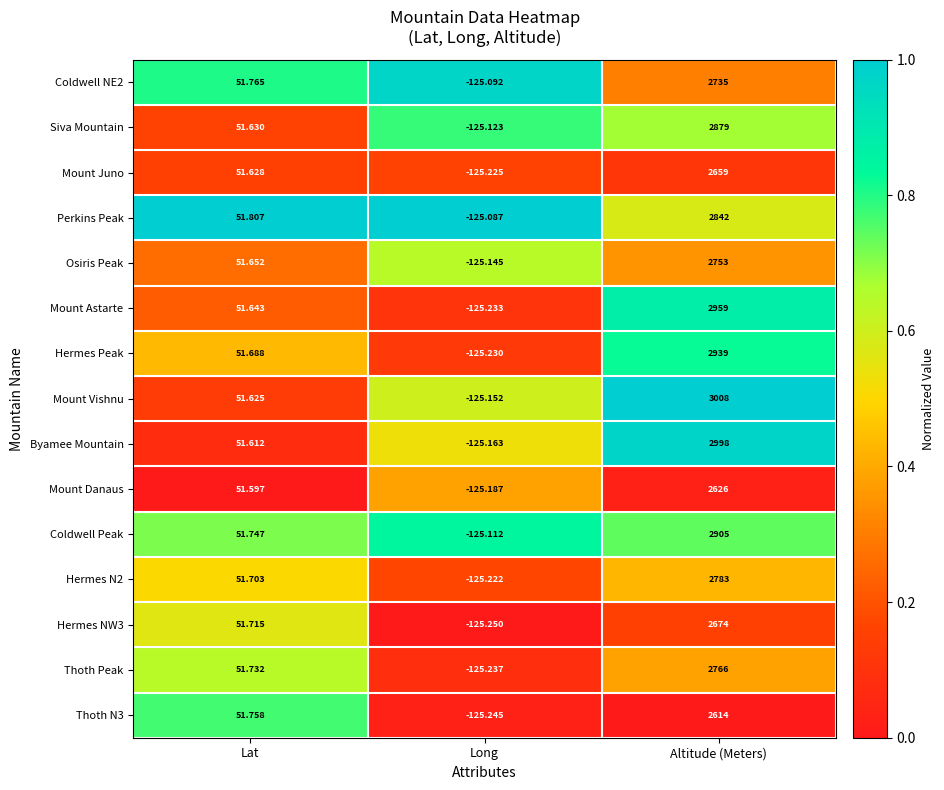

Count the number of categories in the chart.

3